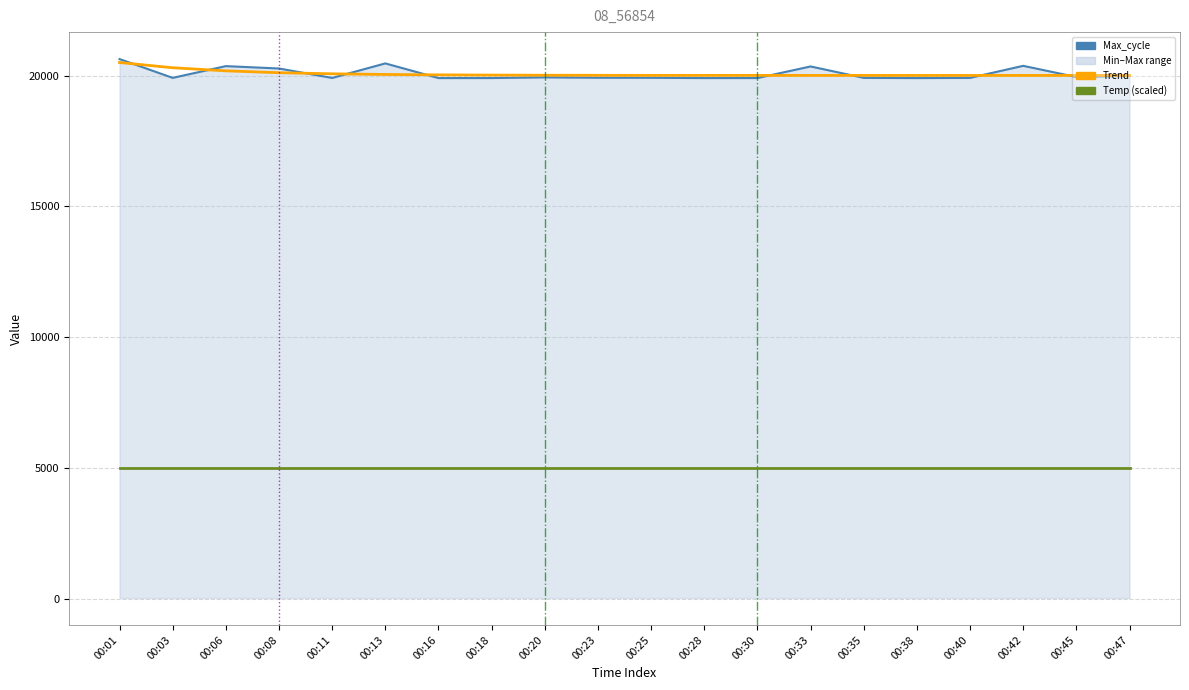

What is the difference between the Trend values at 00:18 and 00:08?

91.0